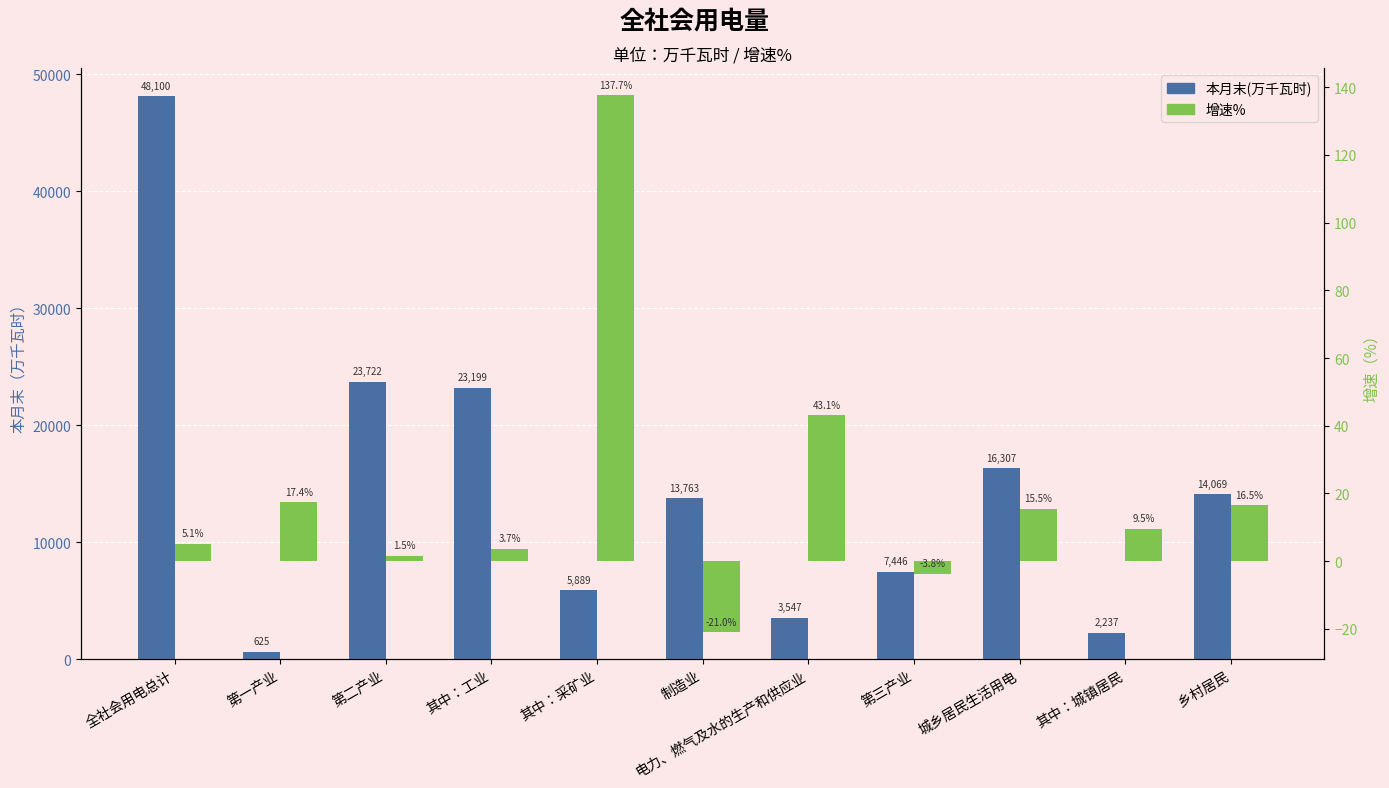

Reading left to right, what are all the values shown in this chart?

本月末(万千瓦时): 全社会用电总计=48099.8	第一产业=624.8	第二产业=23722.3	其中：工业=23199.1	其中：采矿业=5889.2	制造业=13763.1	电力、燃气及水的生产和供应业=3546.8	第三产业=7445.9	城乡居民生活用电=16306.8	其中：城镇居民=2237.5	乡村居民=14069.3
增速%: 全社会用电总计=5.1	第一产业=17.4	第二产业=1.5	其中：工业=3.7	其中：采矿业=137.7	制造业=-21.0	电力、燃气及水的生产和供应业=43.1	第三产业=-3.8	城乡居民生活用电=15.5	其中：城镇居民=9.5	乡村居民=16.5